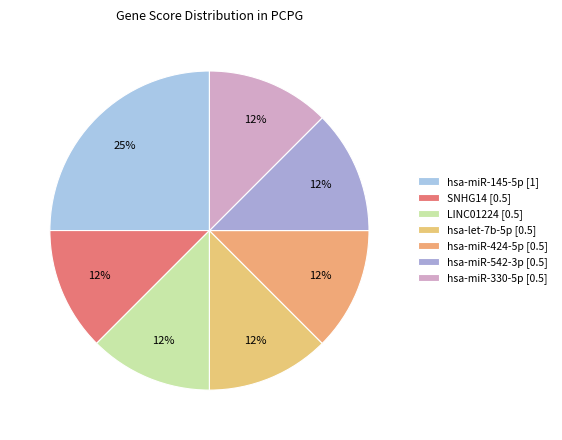

How many slices are in this pie chart?

7